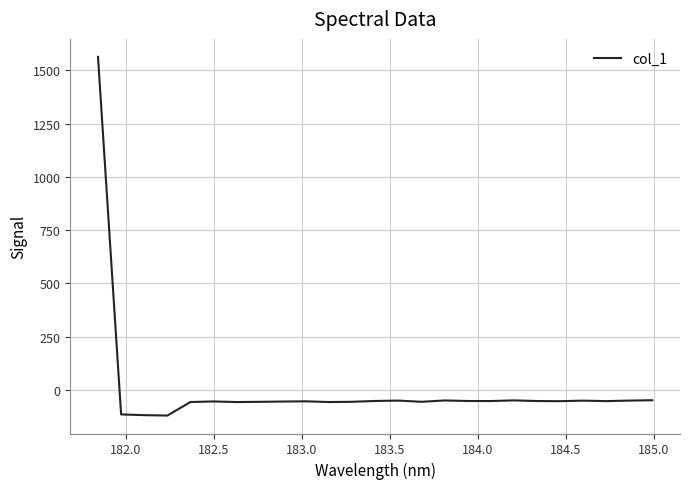

What is the difference between the maximum and second lowest values?

1680.9